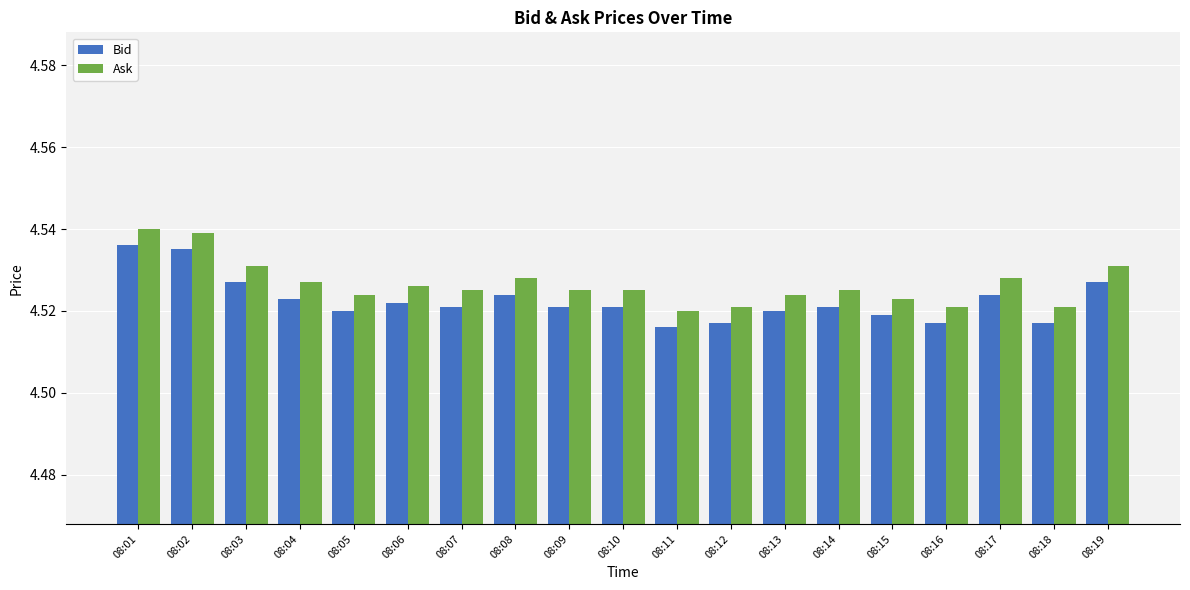

At how many categories does at least one series exceed 4?

19